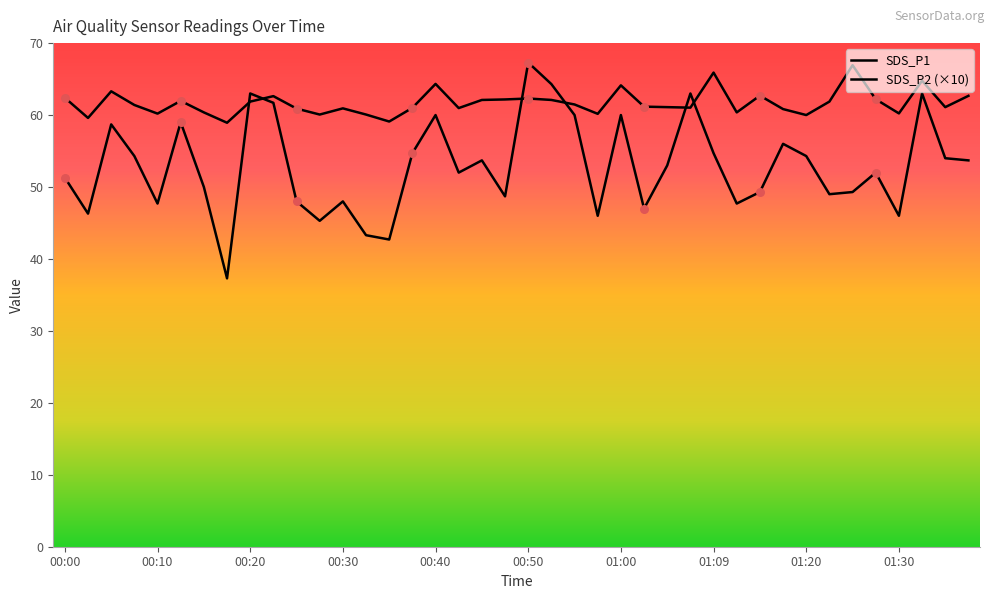

At which category is the sum across all series the highest?

00:50